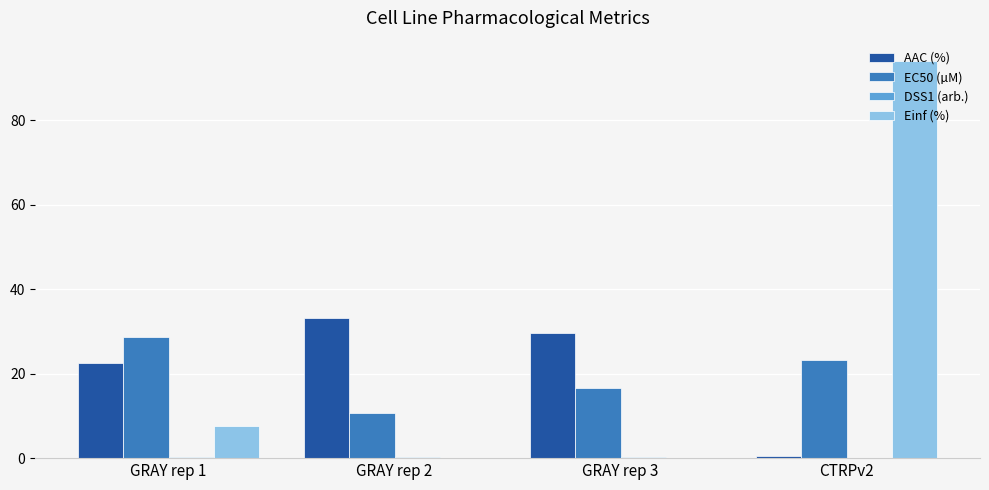

Count the number of categories in the chart.

4